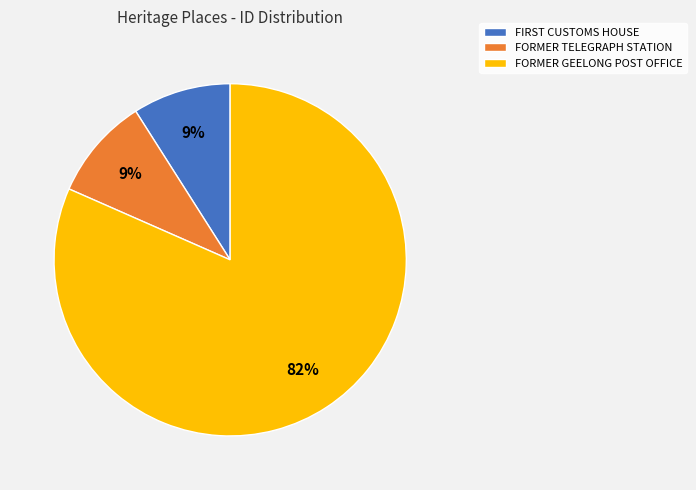

How many slices are in this pie chart?

3